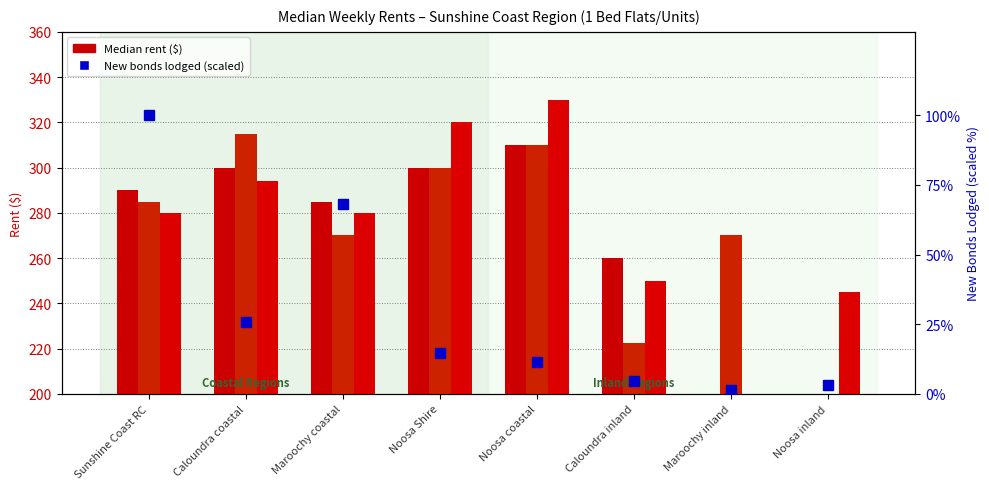

What is the label of the 8th bar from the right?

Sunshine Coast RC